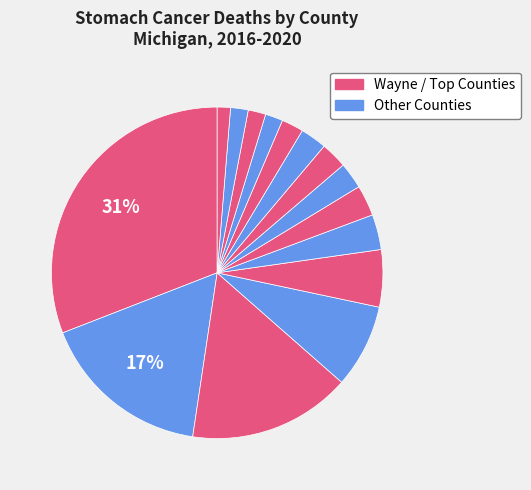

How many slices are in this pie chart?

15